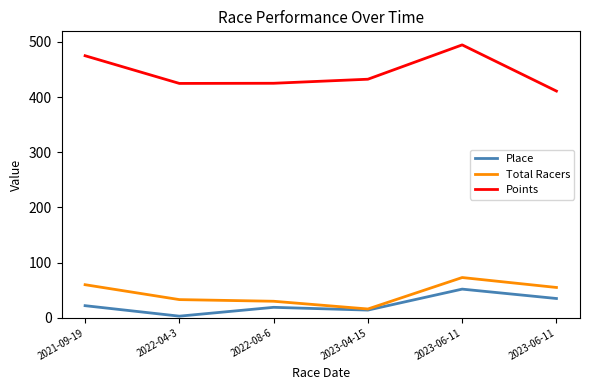

What is the minimum value shown in the chart?

3.0